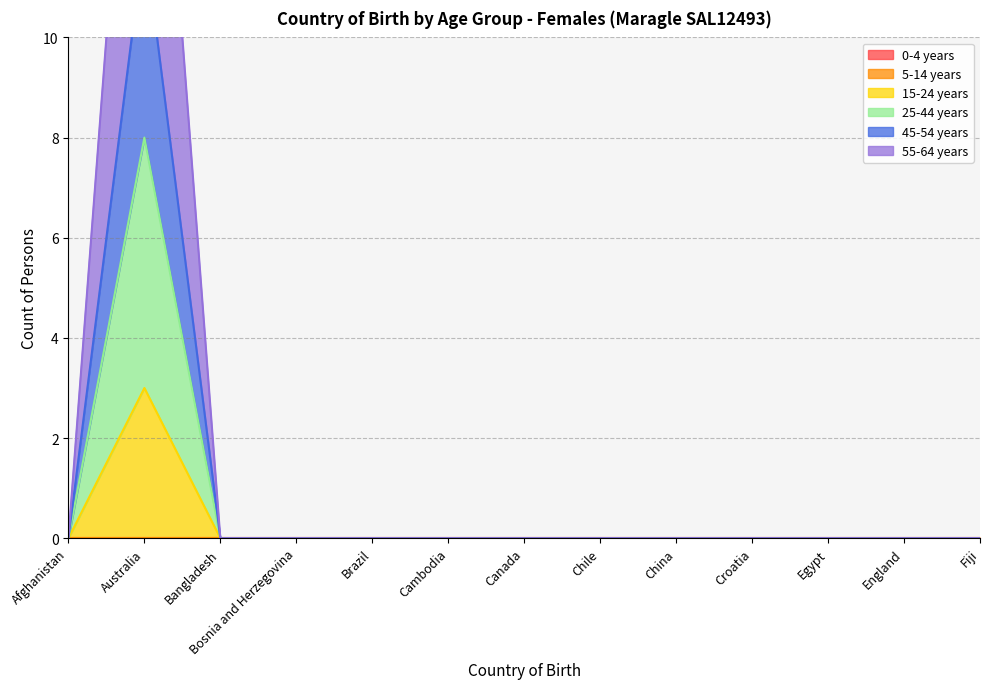

True or false: 15-24 years has a value of -1 at Chile.

False